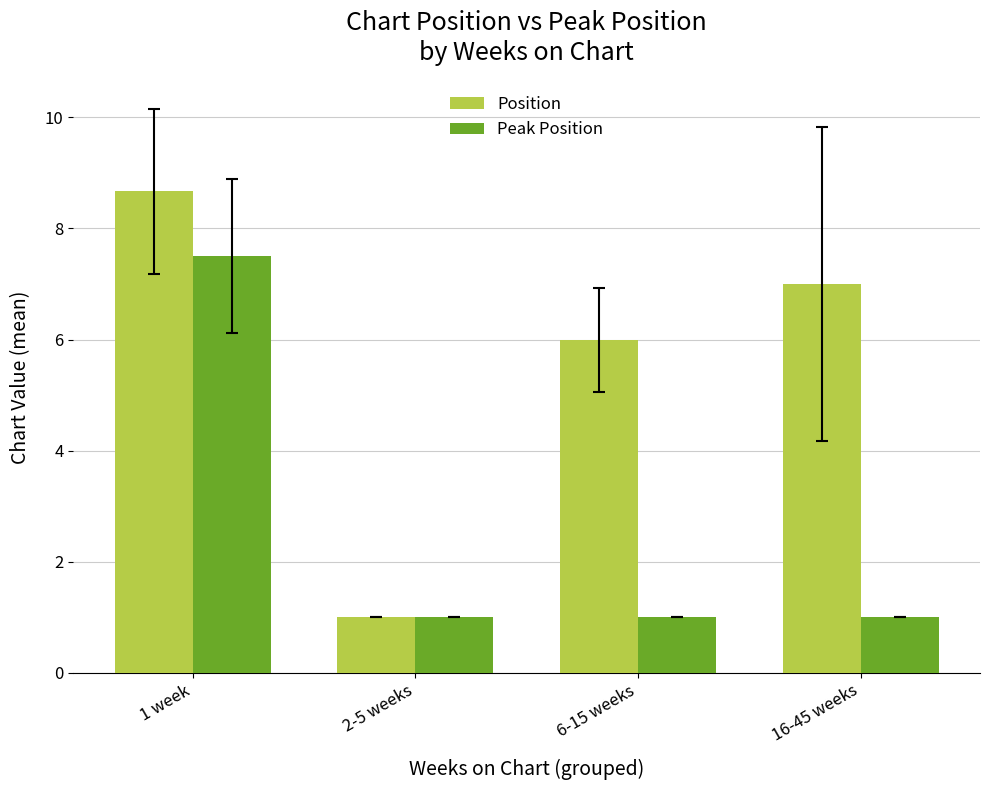

What is the total value across all series at 1 week?

16.2